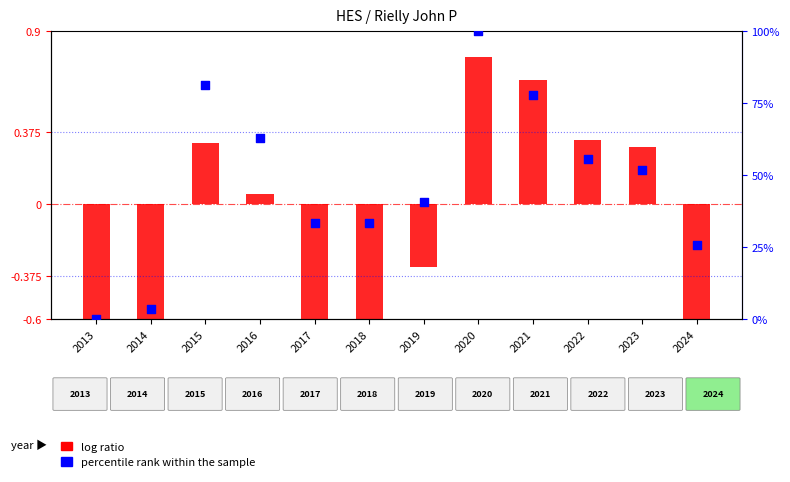

What are all the series names shown in the legend?

log ratio, percentile rank within the sample